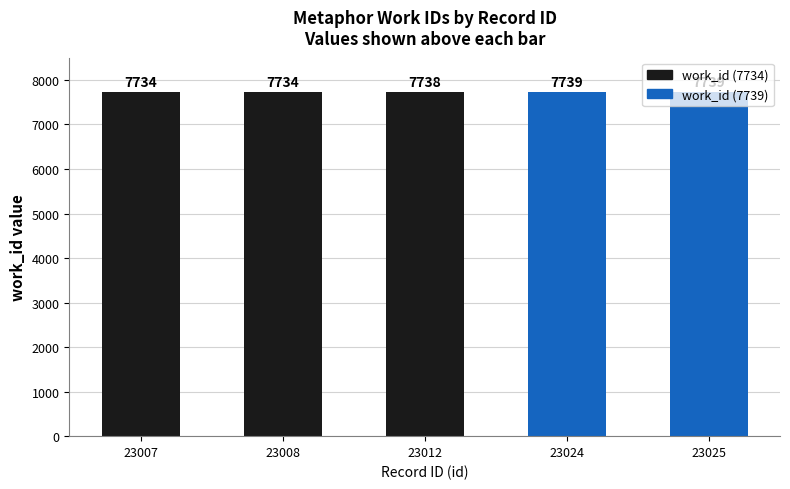

Reading left to right, transcribe all the data shown in this chart.

7734	7734	7738	7739	7739